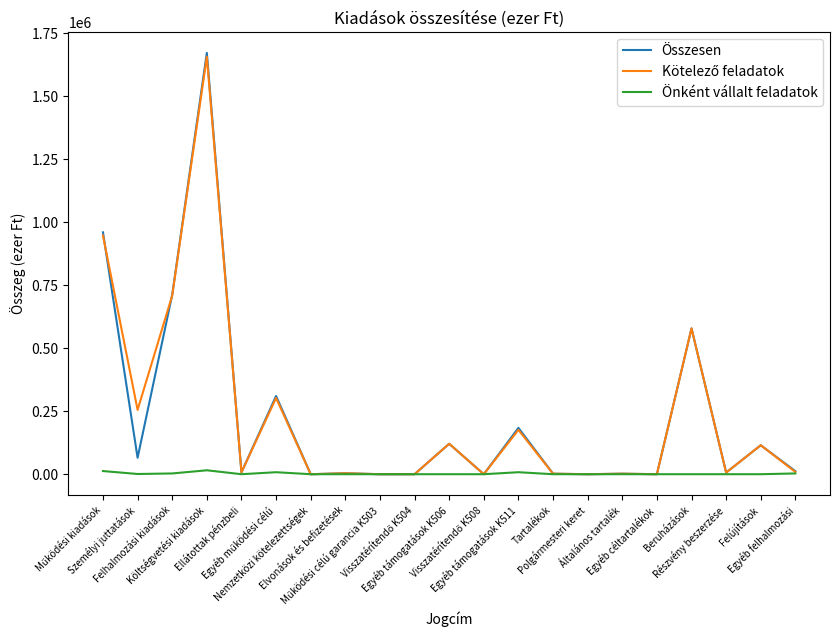

How many lines are shown in the chart?

3